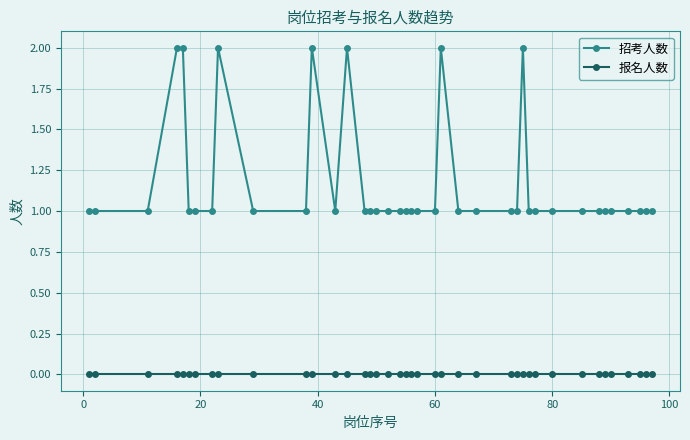

Rank the series by their maximum value, from highest to lowest.

招考人数, 报名人数